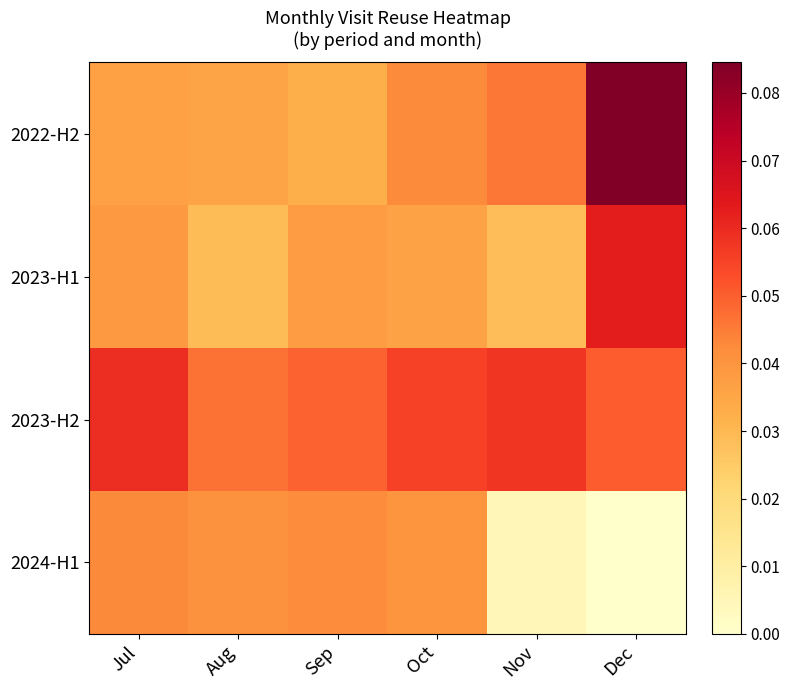

At Sep, list the series in order from largest to smallest.

2023-H2, 2024-H1, 2023-H1, 2022-H2